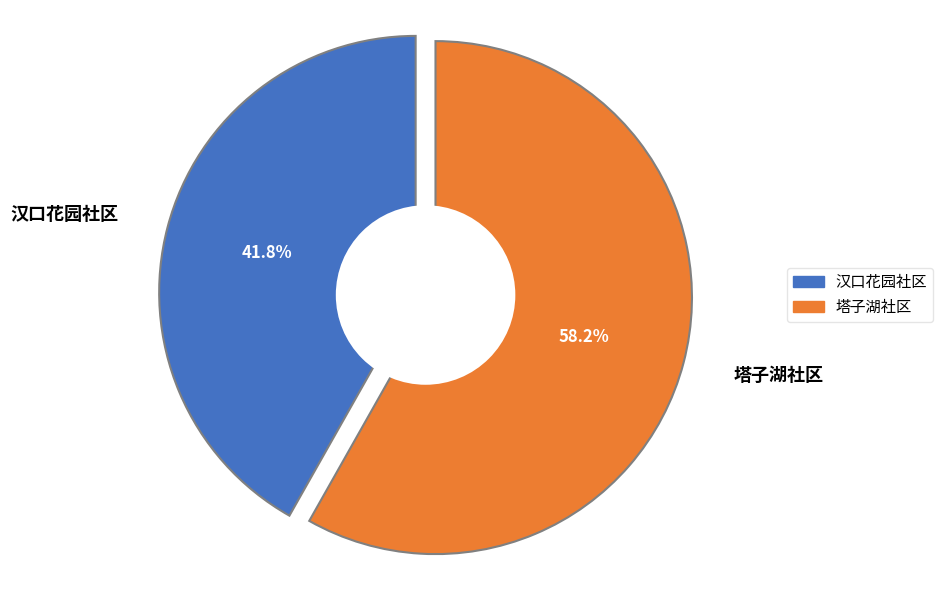

Count the number of slices in the pie.

2